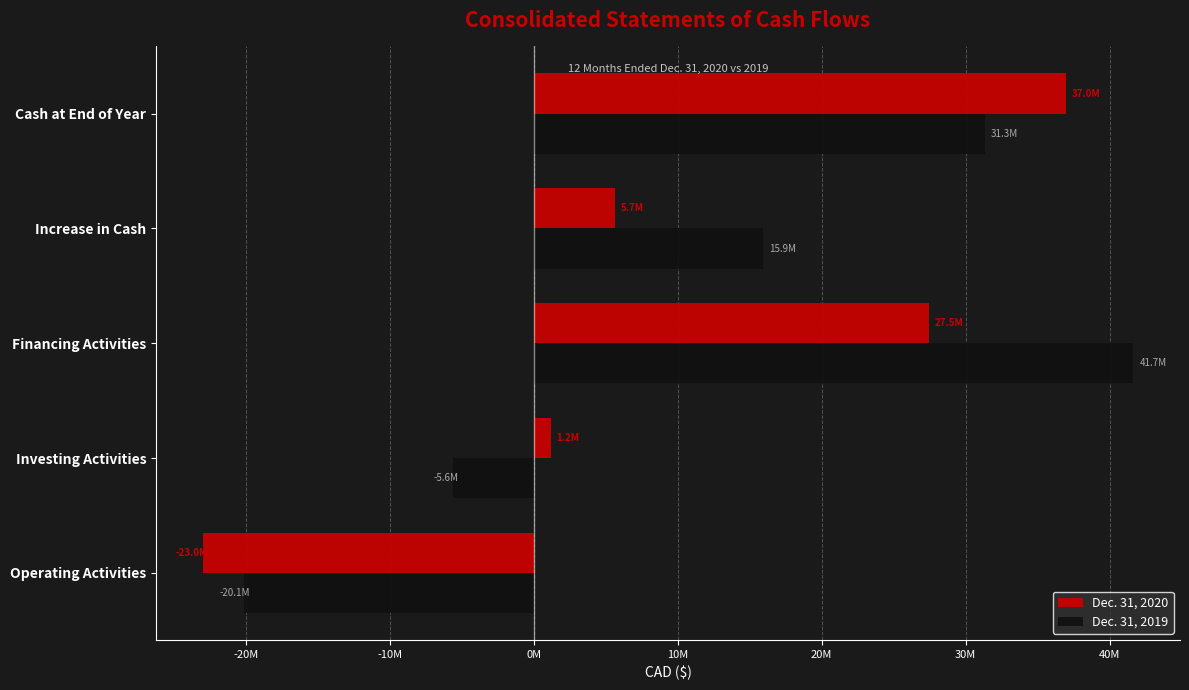

What are all the series names shown in the legend?

Dec. 31, 2020, Dec. 31, 2019